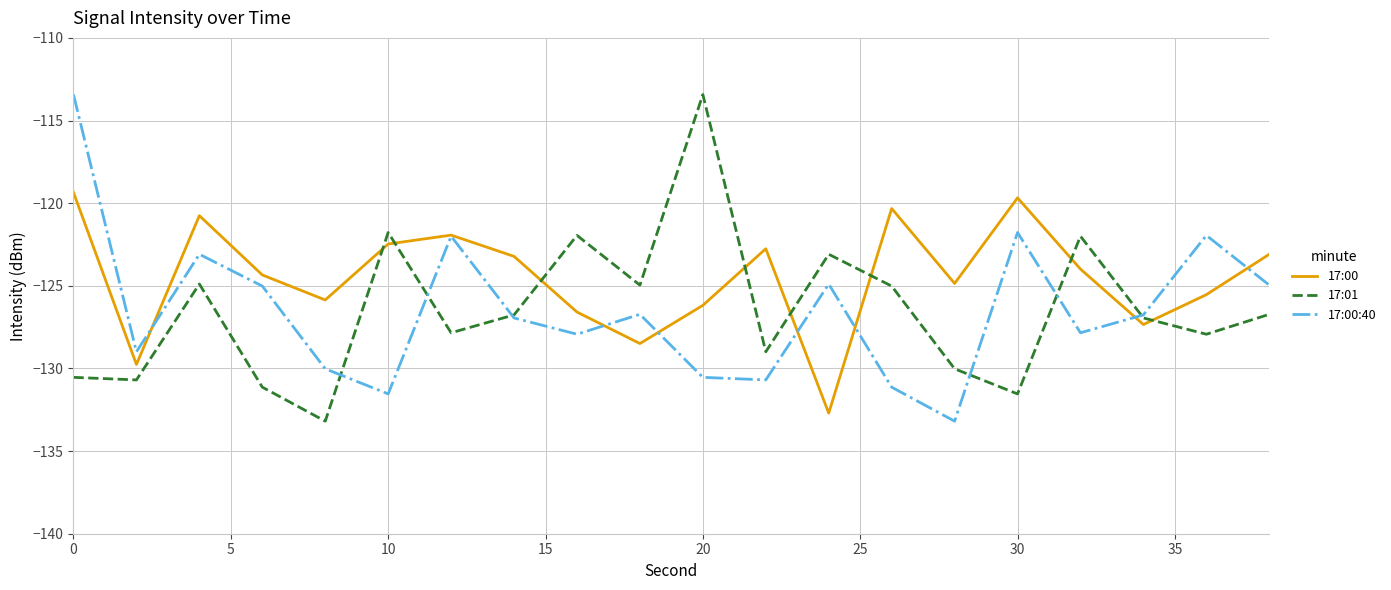

What is the smallest value displayed?

-133.2